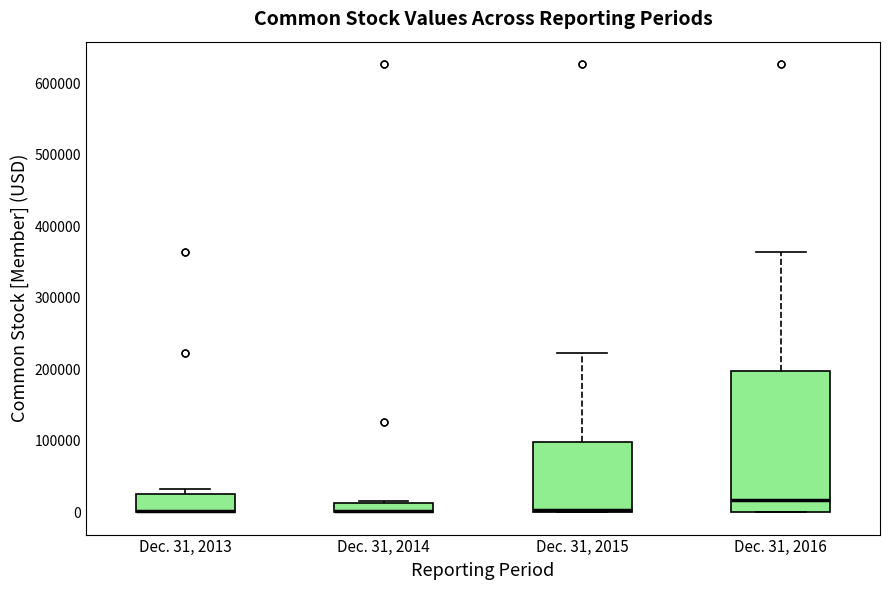

Where does the median line of the box for Dec. 31, 2016 sit on the y-axis? The values are not printed on the chart, so give them approximately, as read against the axis.

20000